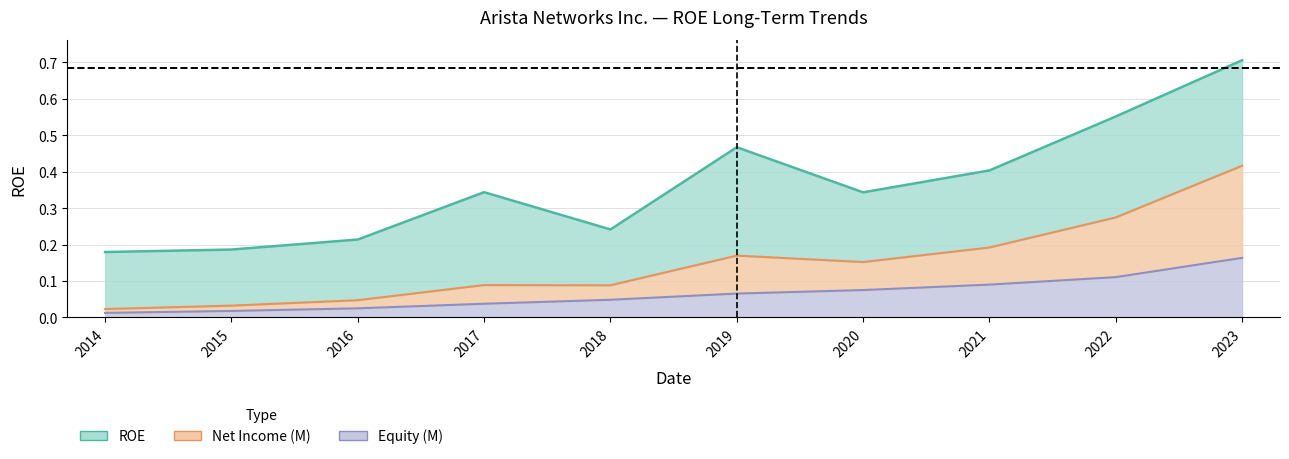

At which label is Net Income (M) closest to 0?

2014